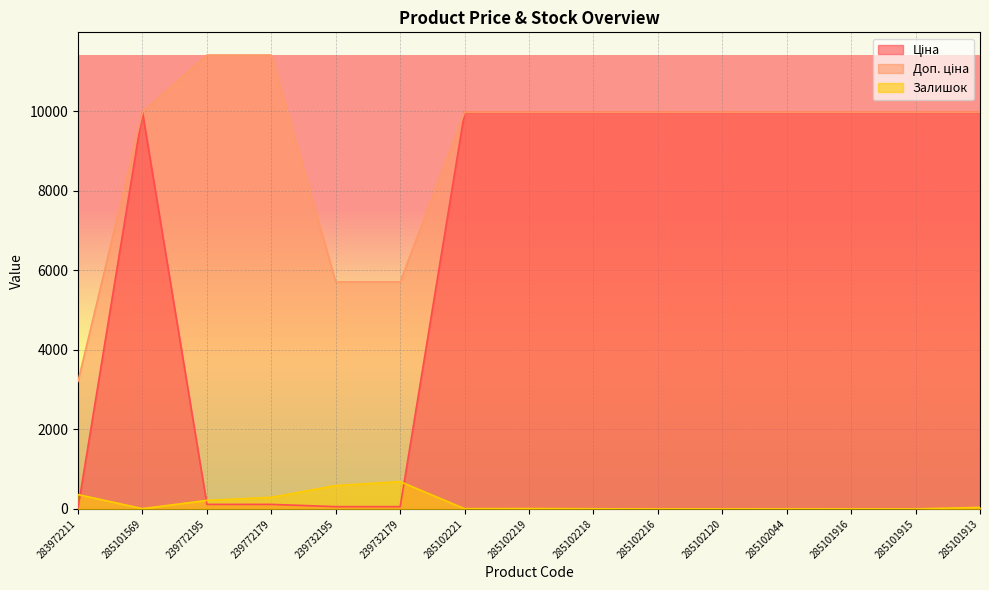

At which label does Залишок first exceed 7?

283972211